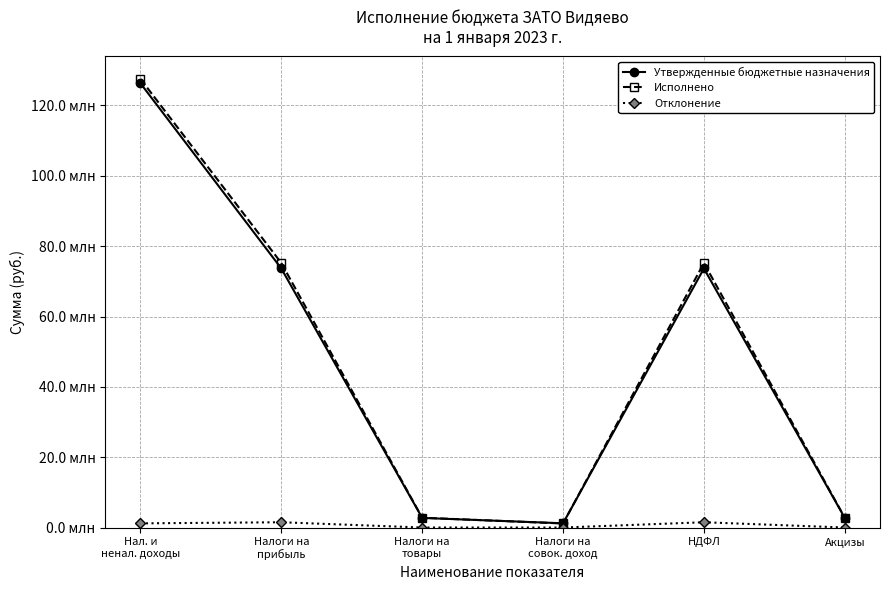

What is the sum of all Исполнено values?

284800126.5